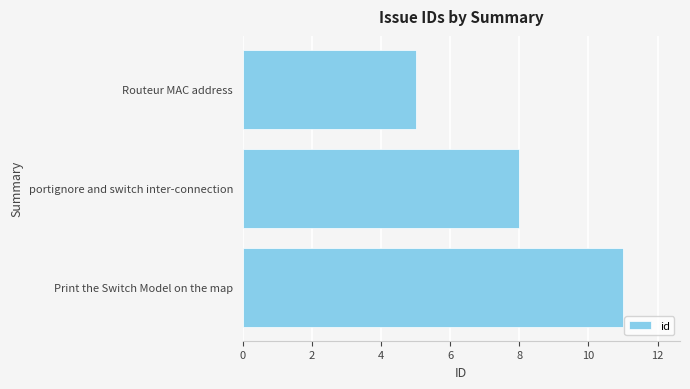

The value at Routeur MAC address is 5. True or false?

True